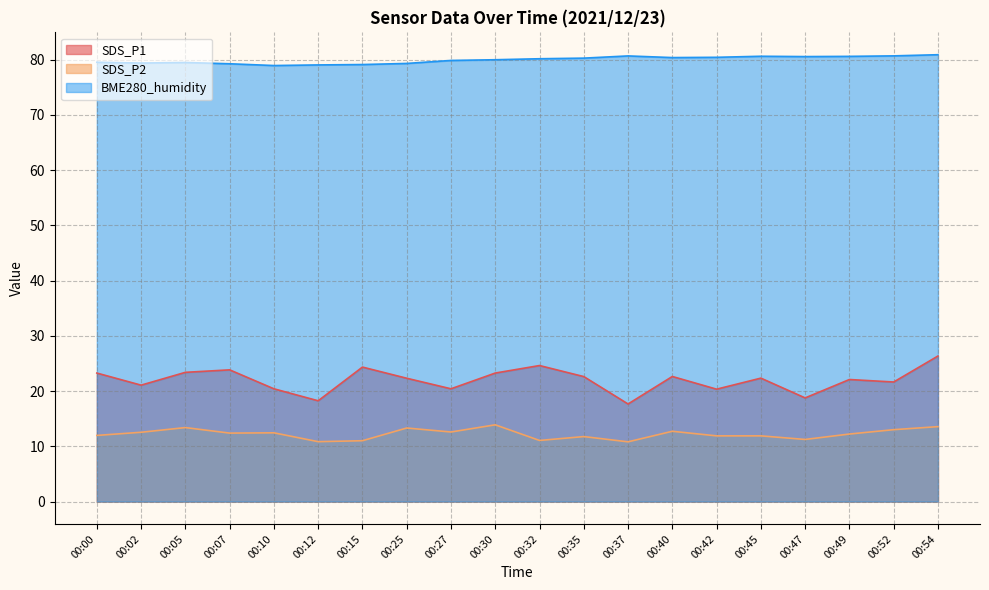

List the labels in order of SDS_P1 value, largest first.

00:54, 00:32, 00:15, 00:07, 00:05, 00:00, 00:30, 00:40, 00:35, 00:45, 00:25, 00:49, 00:52, 00:02, 00:10, 00:27, 00:42, 00:47, 00:12, 00:37